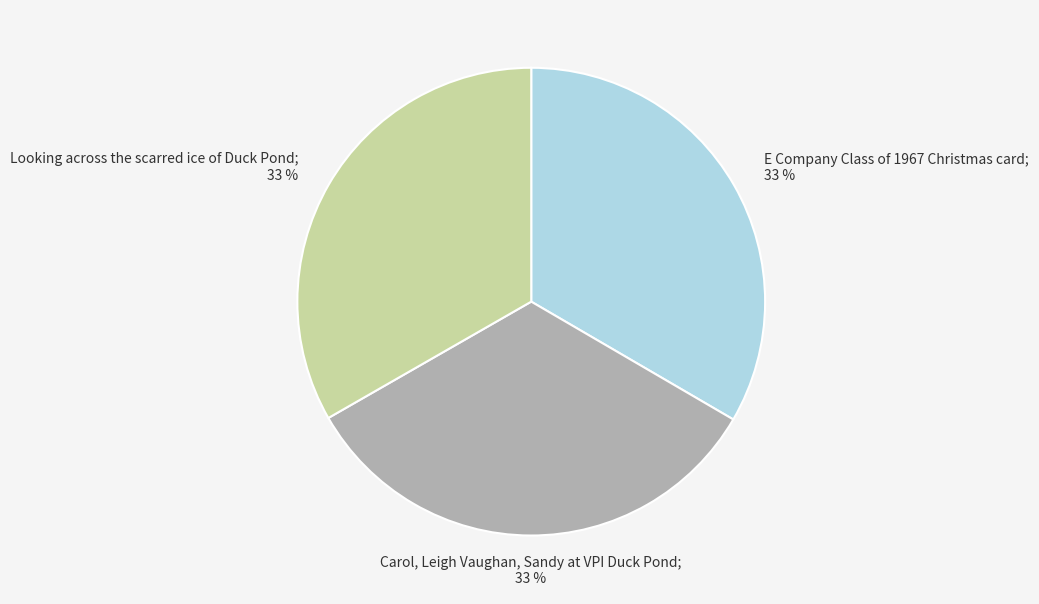

Is there a majority slice in this chart?

No